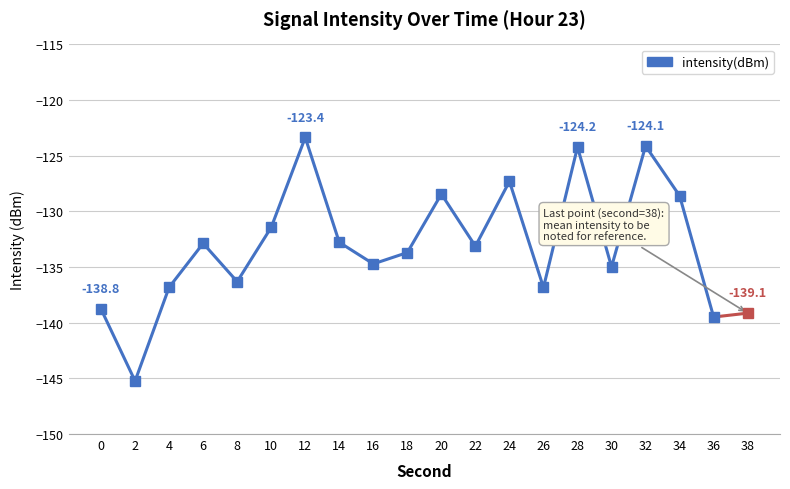

How many categories are shown in the chart?

19